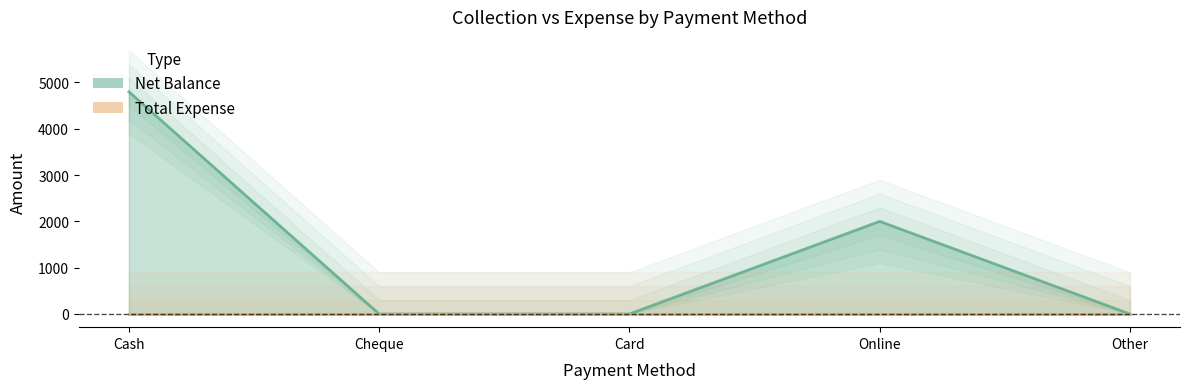

Between Cheque and Online, which is larger?

Online